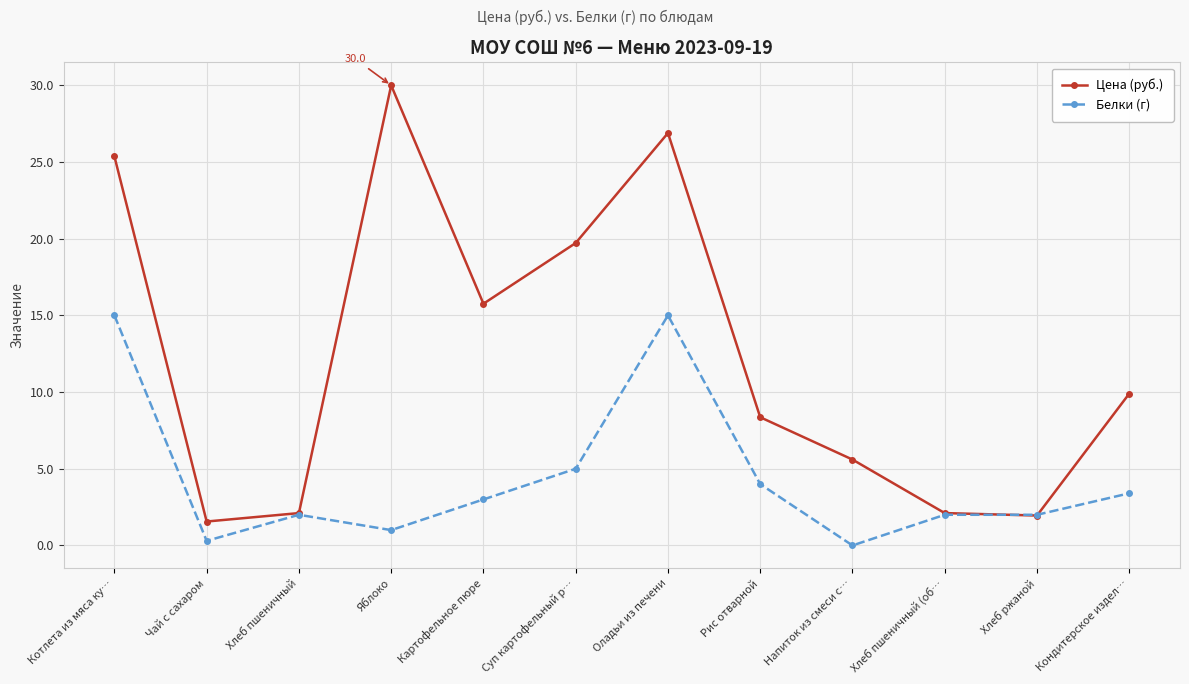

Rank the series by their maximum value, from highest to lowest.

Цена (руб.), Белки (г)